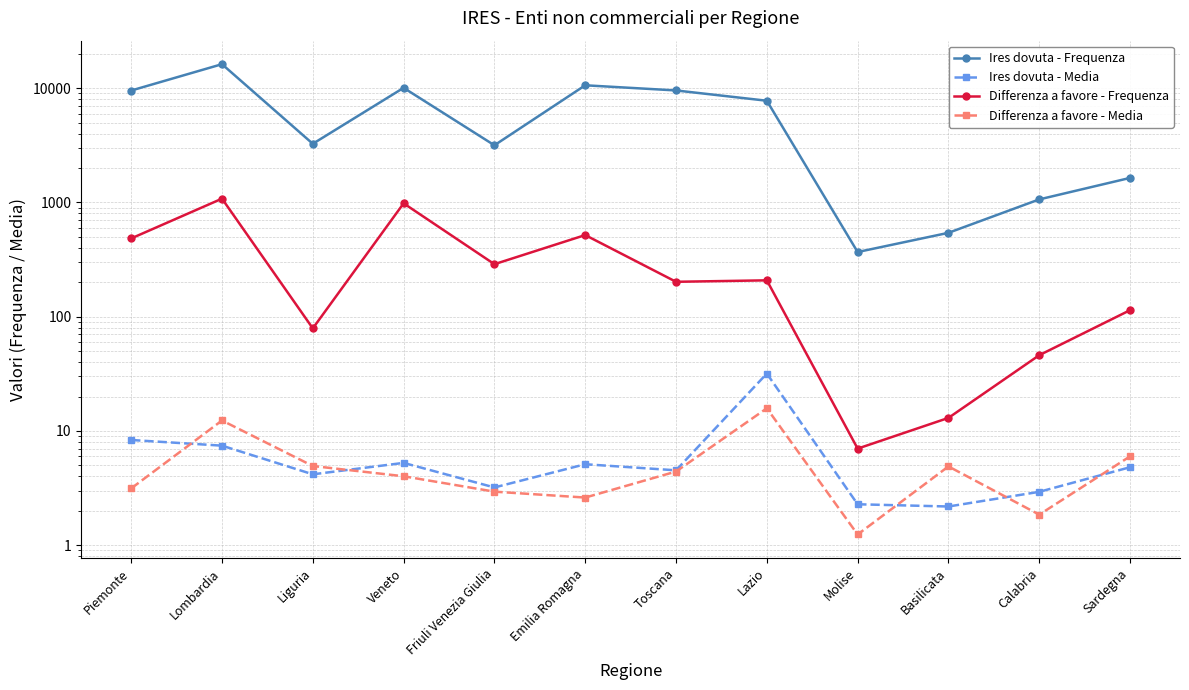

True or false: Ires dovuta - Frequenza has a value of 542.0 at Basilicata.

True